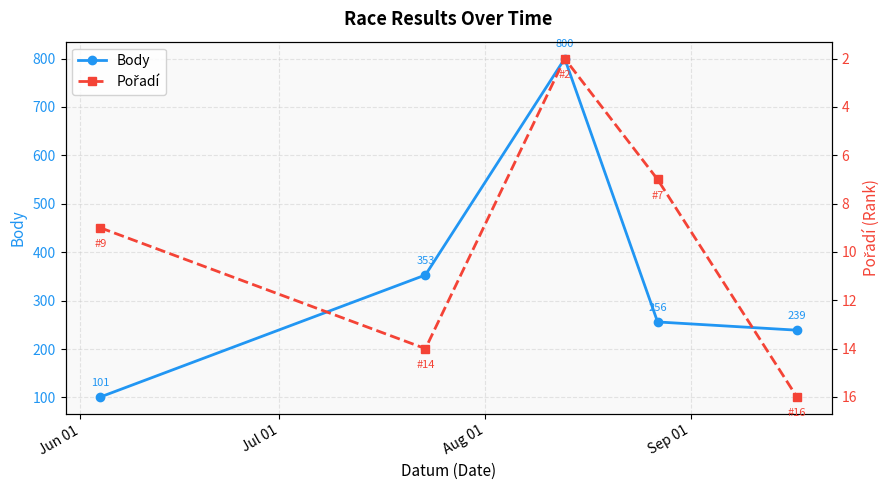

How many interior local peaks does the Body series have?

1